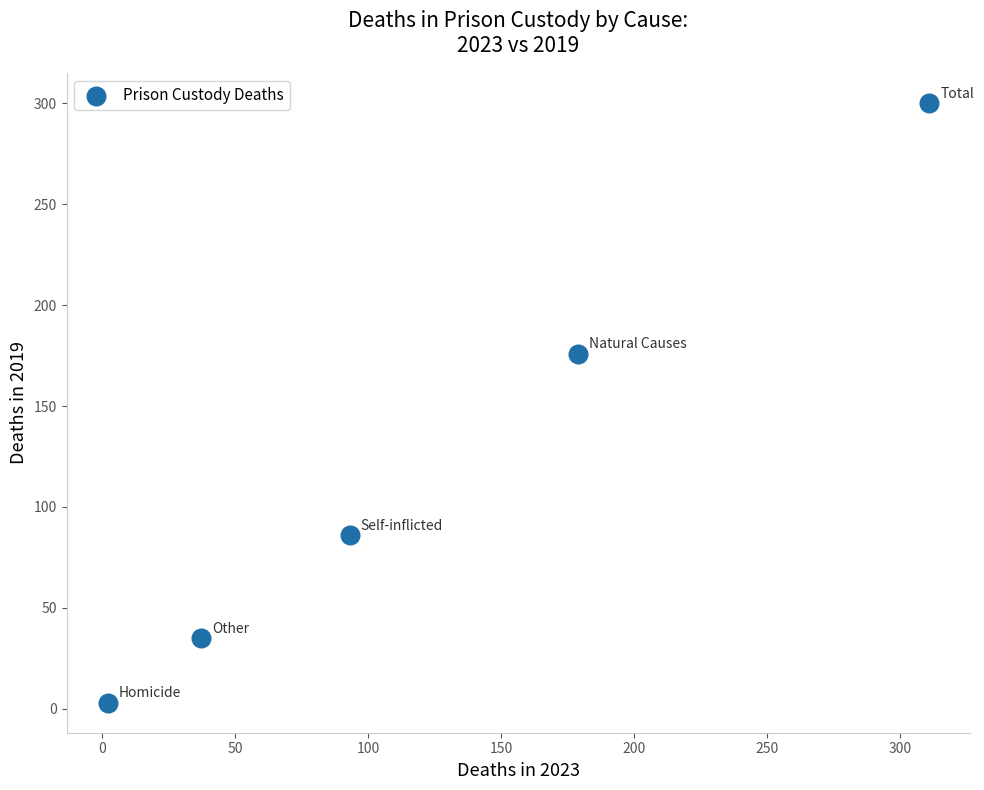

What Y value in the scatter plot is closest to 151?

176